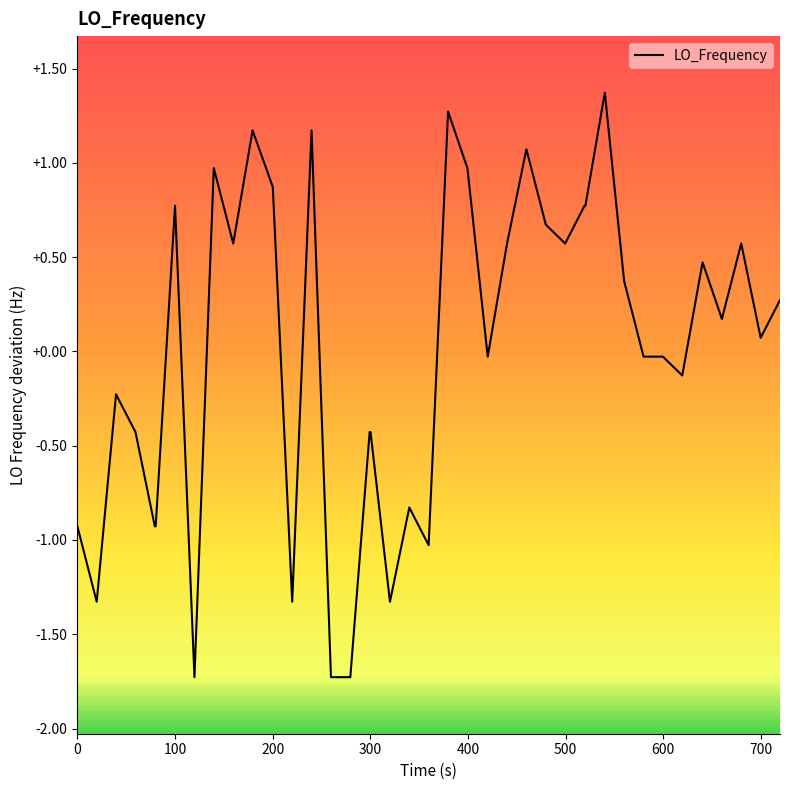

What is the minimum value shown in the chart?

-1.7